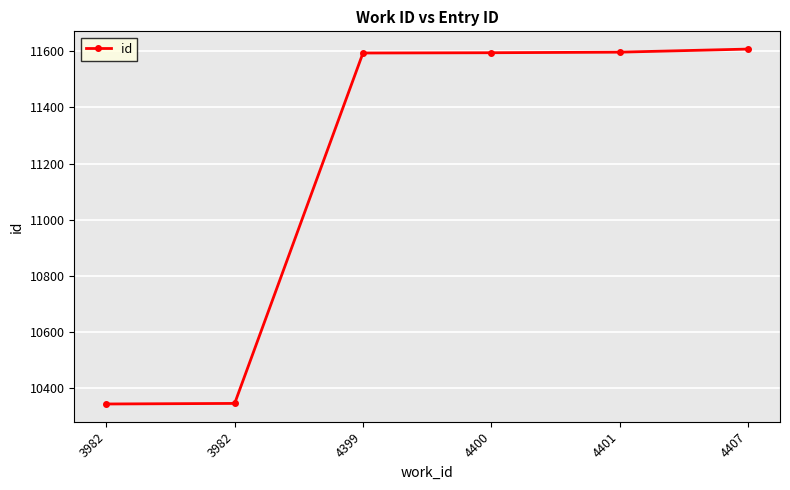

Read the value at 4399.

11594